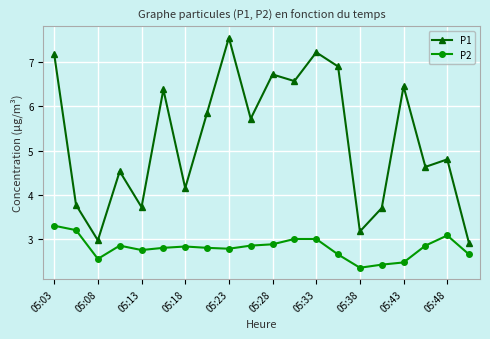

True or false: P2 and P1 intersect in this chart.

False